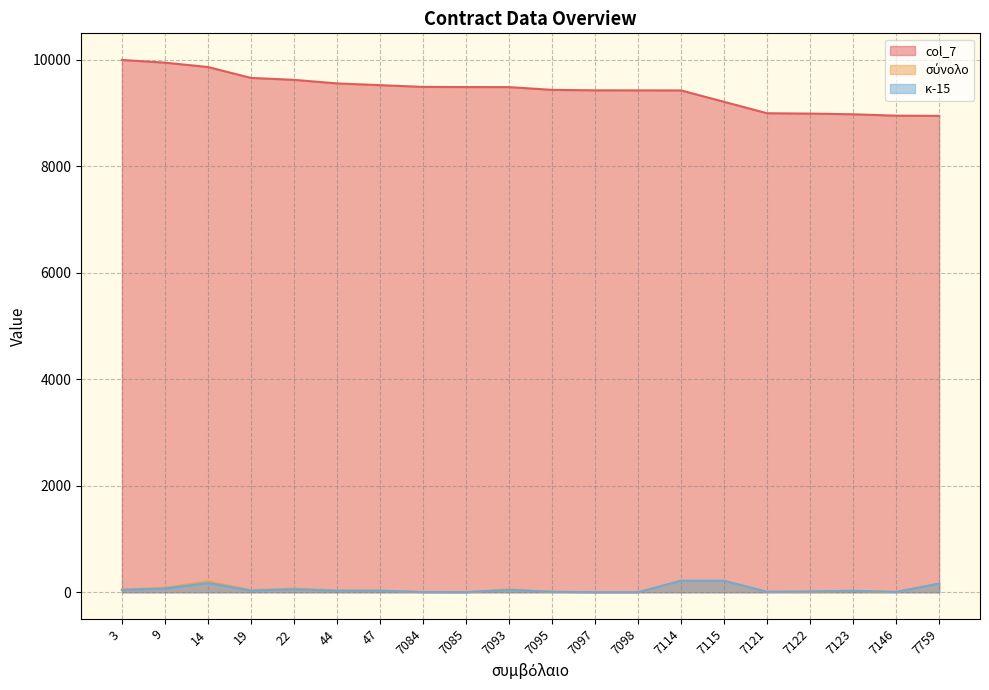

List the series in order of their peak value, lowest first.

σύνολο, κ-15, col_7